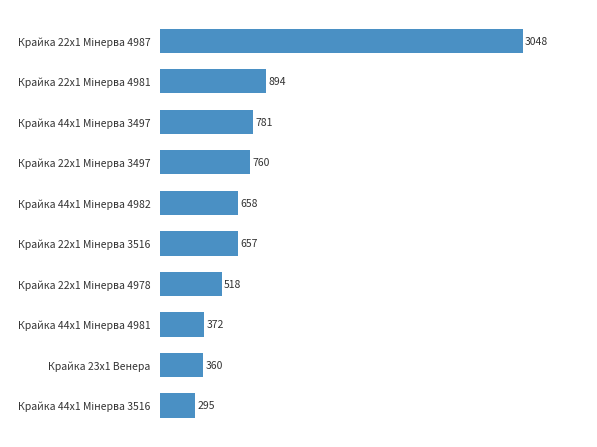

What is the difference between the maximum and minimum values?

2753